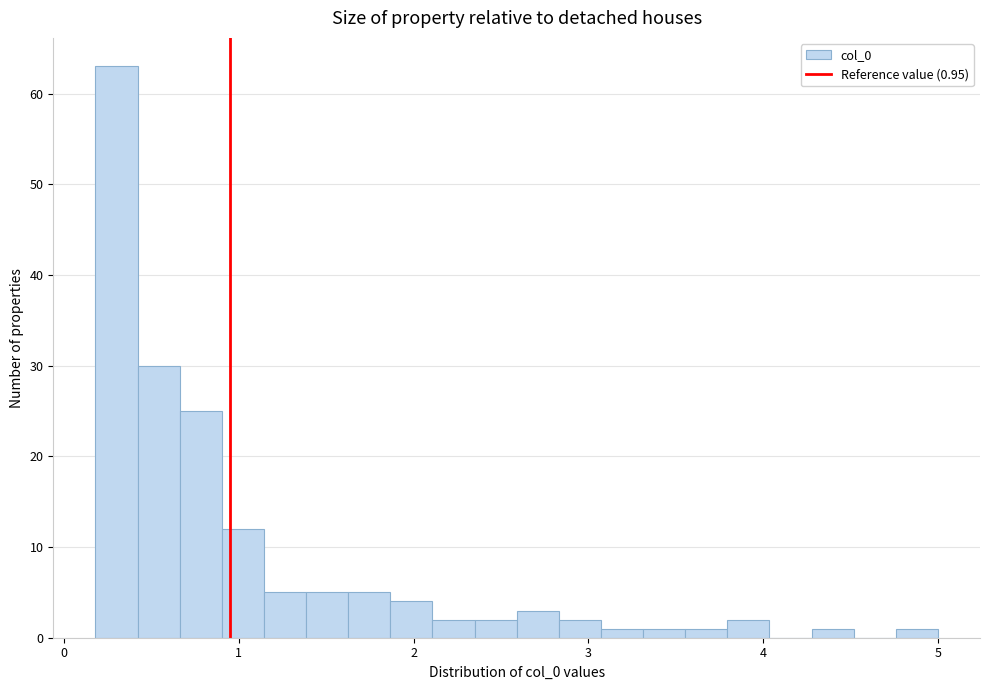

Read against the x-axis, roughly where is the centre of the tallest bar?

0.3